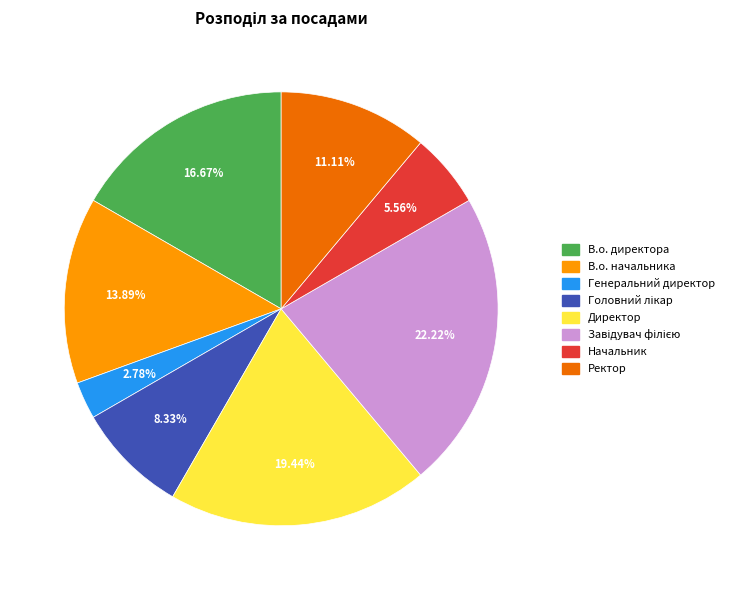

Do В.о. начальника and Генеральний директор together represent more than half of the pie?

No